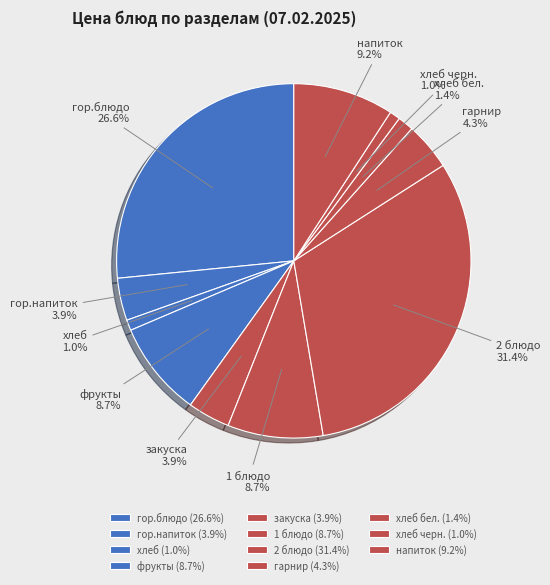

To the nearest percent, what is the average slice percentage?

9%